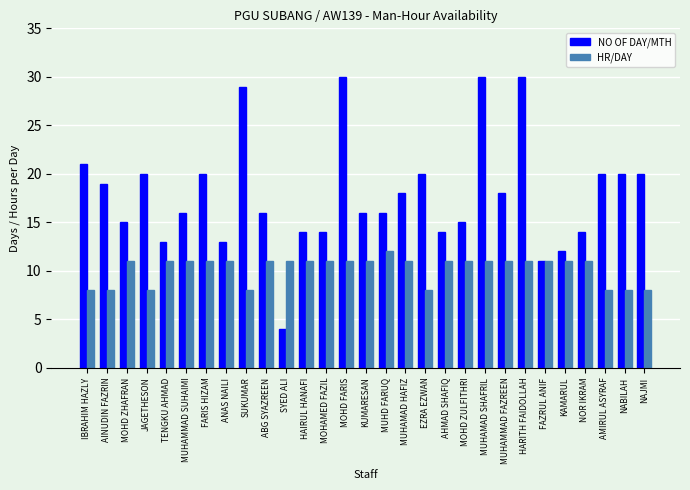

At which label does HR/DAY reach its peak?

MUHD FARUQ